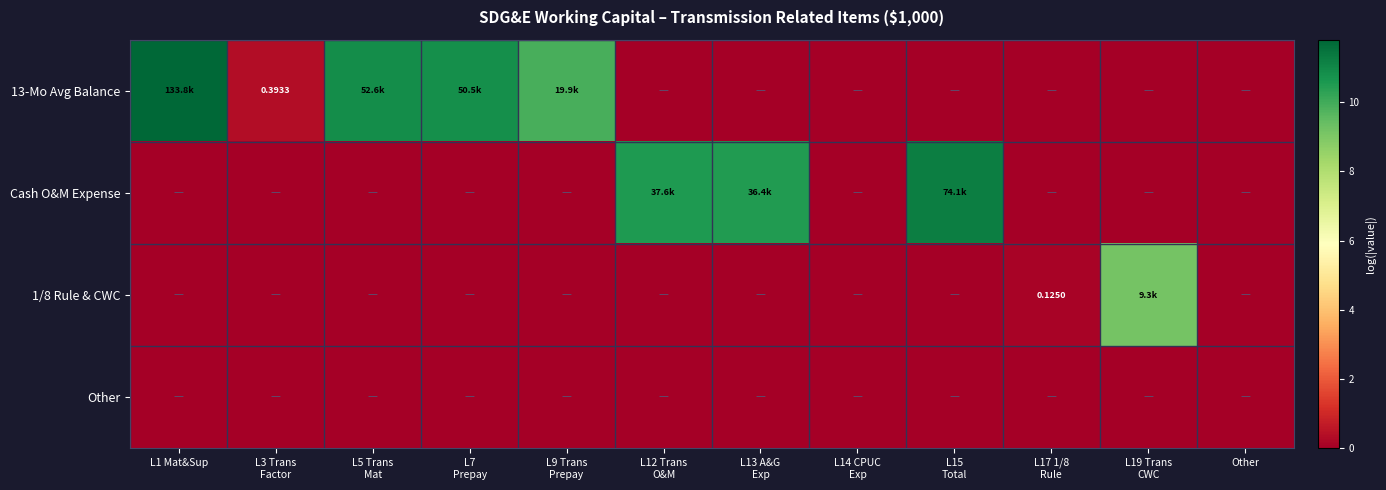

Is the value of 1/8 Rule & CWC at Other greater than the value of 13-Mo Avg Balance at L17 1/8 Rule?

No